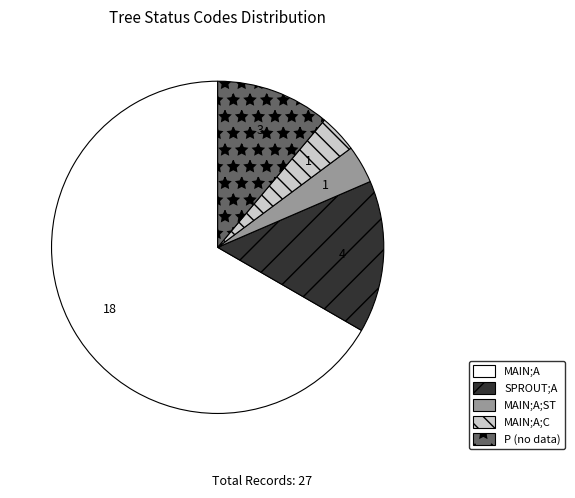

Is there any slice that represents more than half of the pie?

Yes